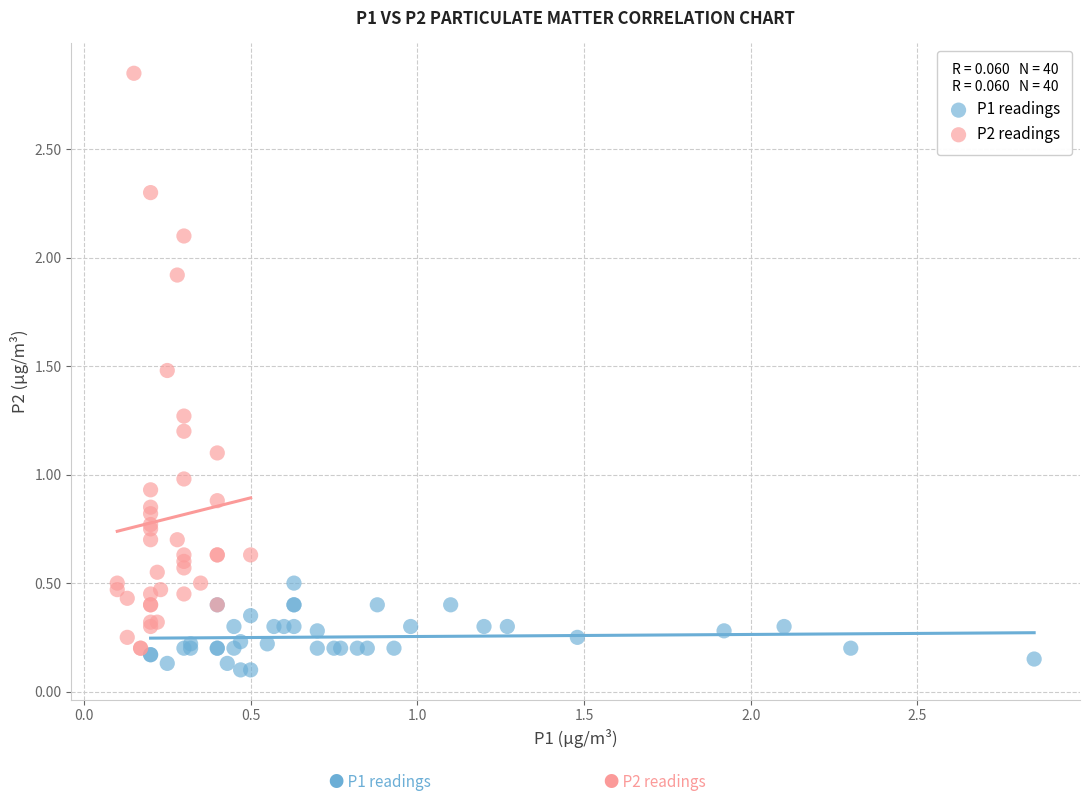

Which series contains the highest Y value?

P2 readings